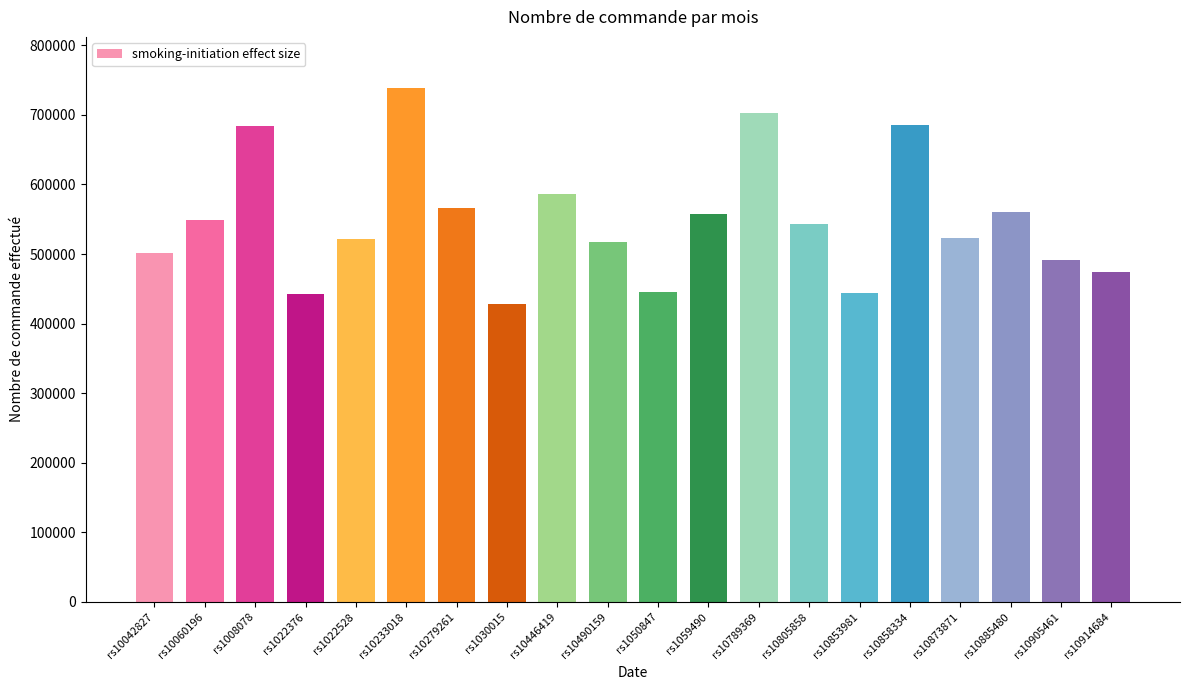

What is the label of the 16th bar from the left?

rs10858334